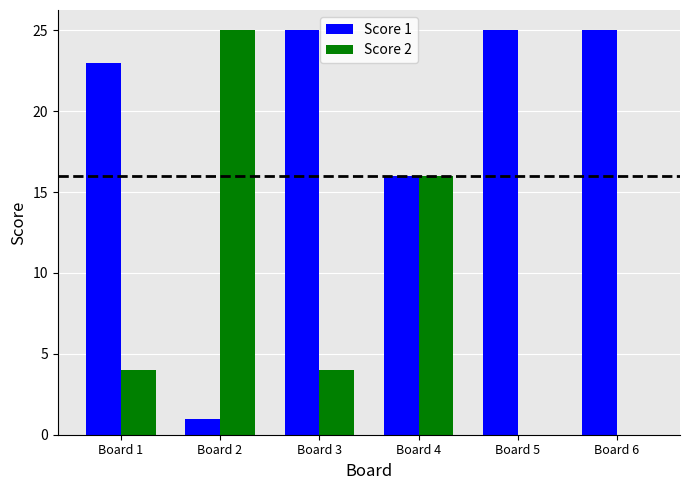

Reading left to right, what are all the values shown in this chart?

Score 1: 23	1	25	16	25	25
Score 2: 4	25	4	16	0	0